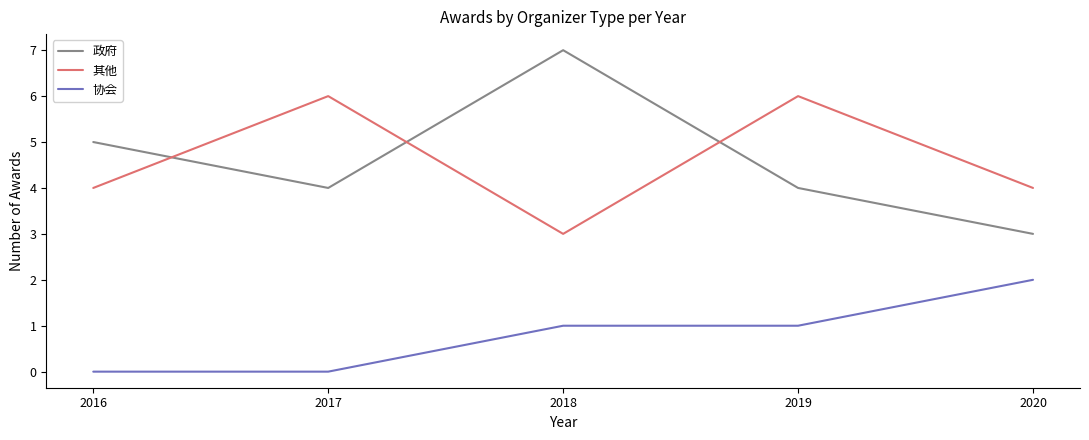

Reading left to right, list all the values displayed in this chart.

政府: 2016=5	2017=4	2018=7	2019=4	2020=3
其他: 2016=4	2017=6	2018=3	2019=6	2020=4
协会: 2016=0	2017=0	2018=1	2019=1	2020=2